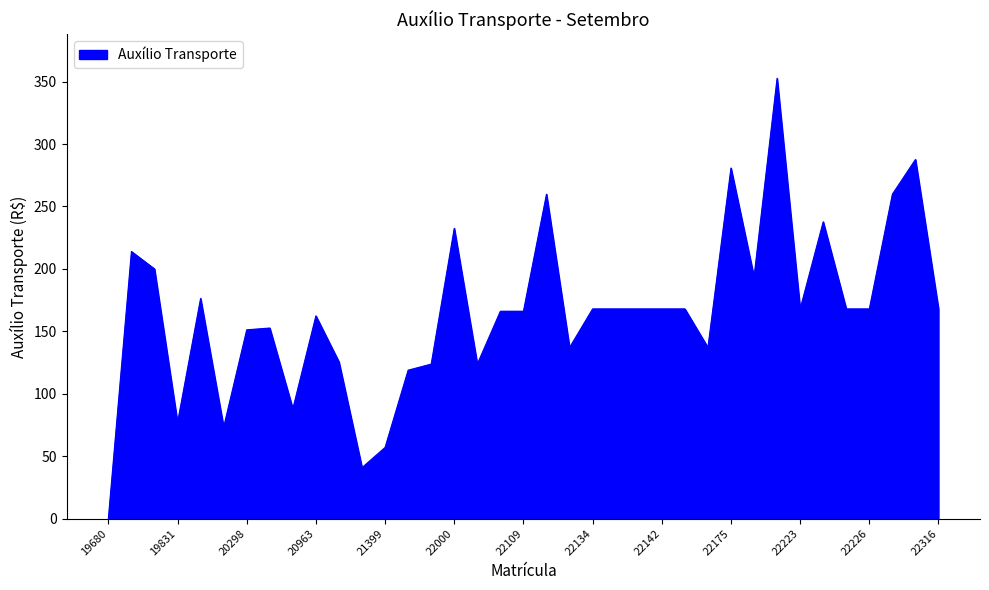

What is the difference between the maximum and minimum values?

352.7